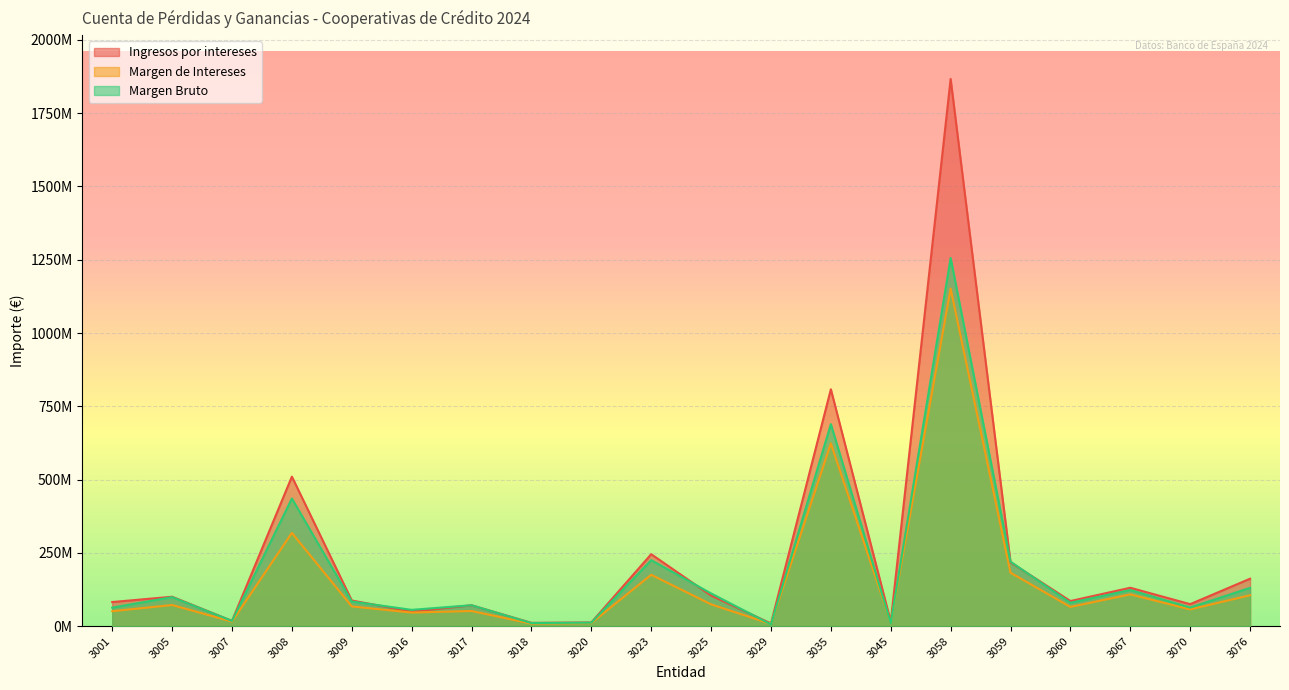

Is it true that Ingresos por intereses equals 265658564 at 3076?

False